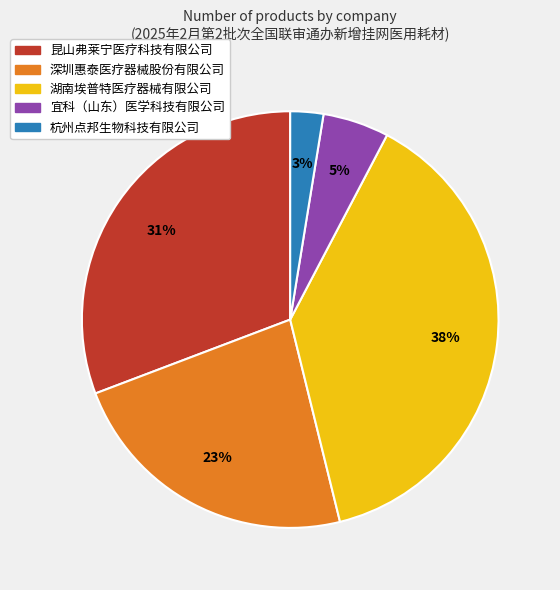

Between 深圳惠泰医疗器械股份有限公司 and 湖南埃普特医疗器械有限公司, which is larger?

湖南埃普特医疗器械有限公司